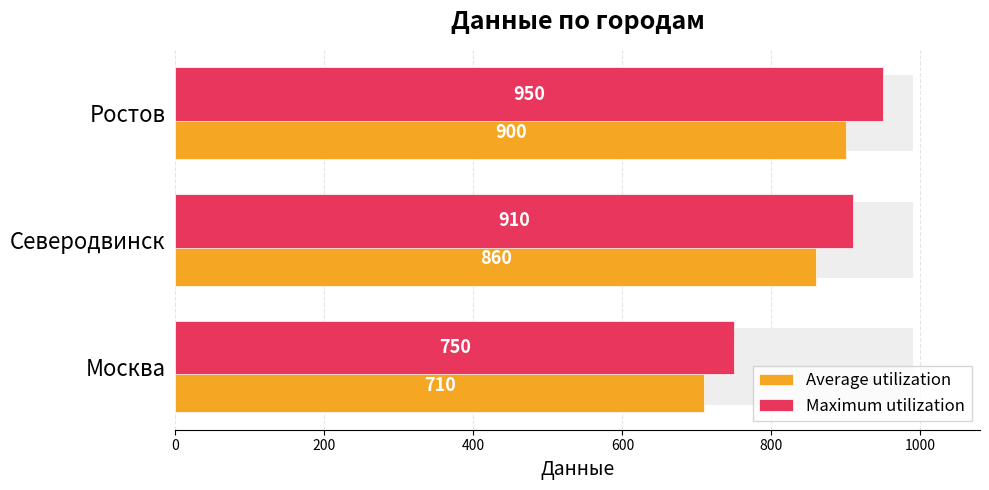

Are the bars grouped side by side (vs. stacked)?

Yes